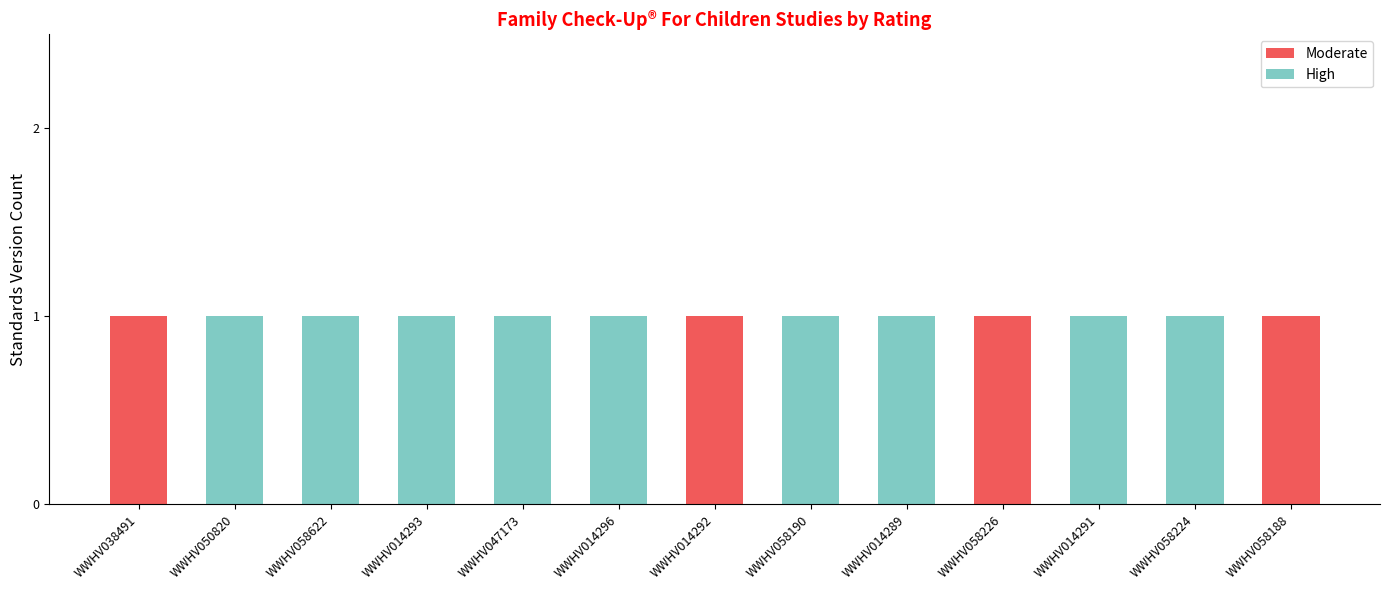

What is the sum of all Moderate values?

4